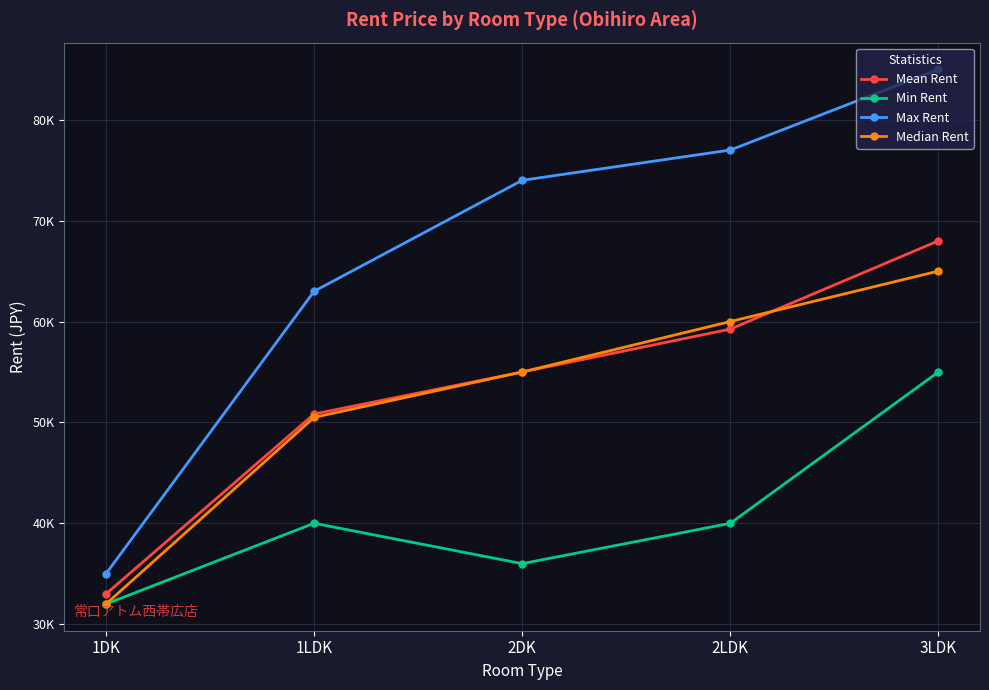

What are all the series names shown in the legend?

Mean Rent, Min Rent, Max Rent, Median Rent